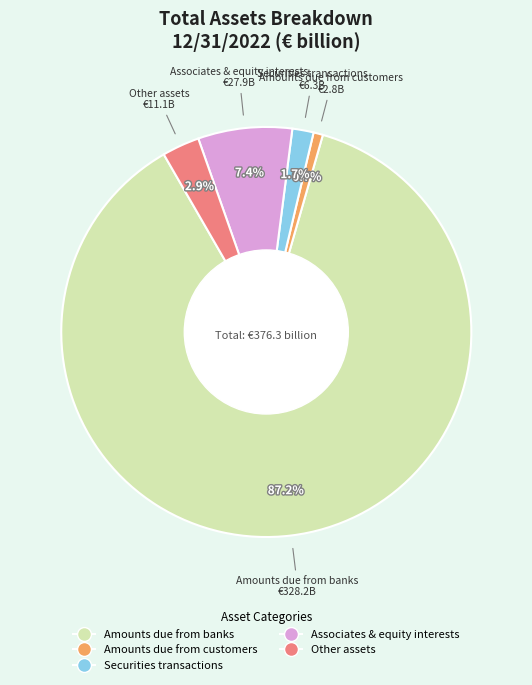

Rank the categories by value from highest to lowest.

Amounts due from banks, Associates & equity interests, Other assets, Securities transactions, Amounts due from customers